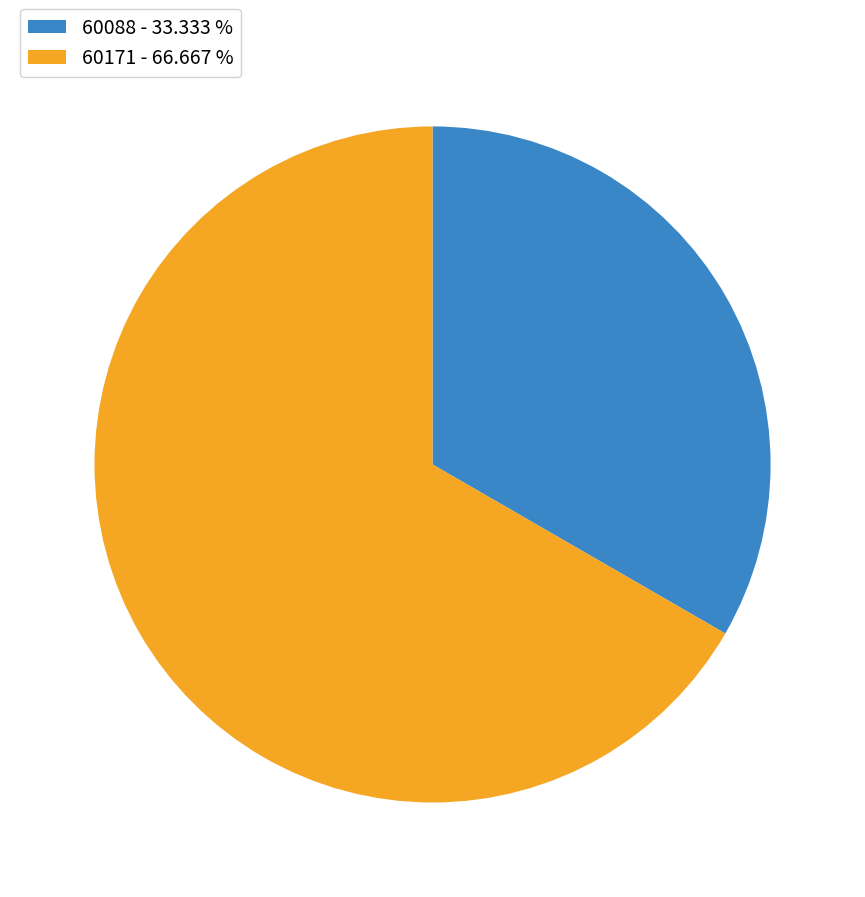

The 60171 slice represents 67% of the pie. True or false?

True